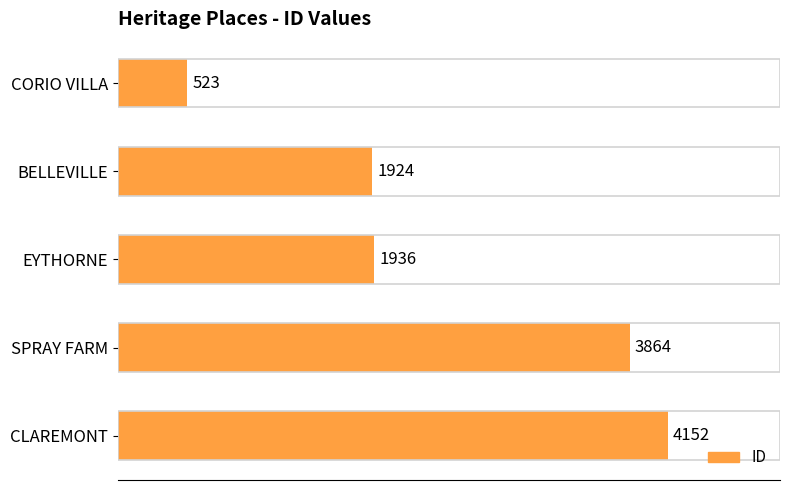

What is the label of the 4th bar from the bottom?

BELLEVILLE